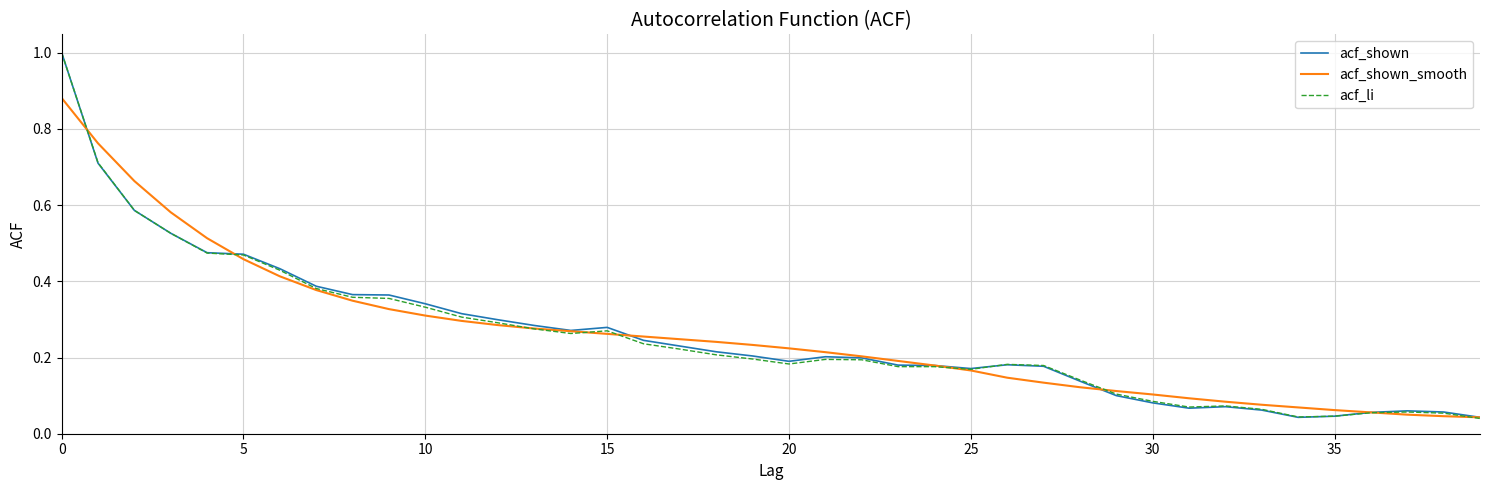

What is the maximum value for acf_li?

1.0